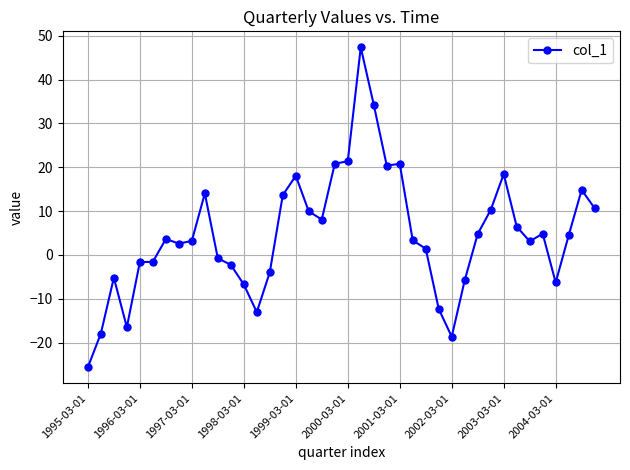

What is the smallest value displayed?

-25.6